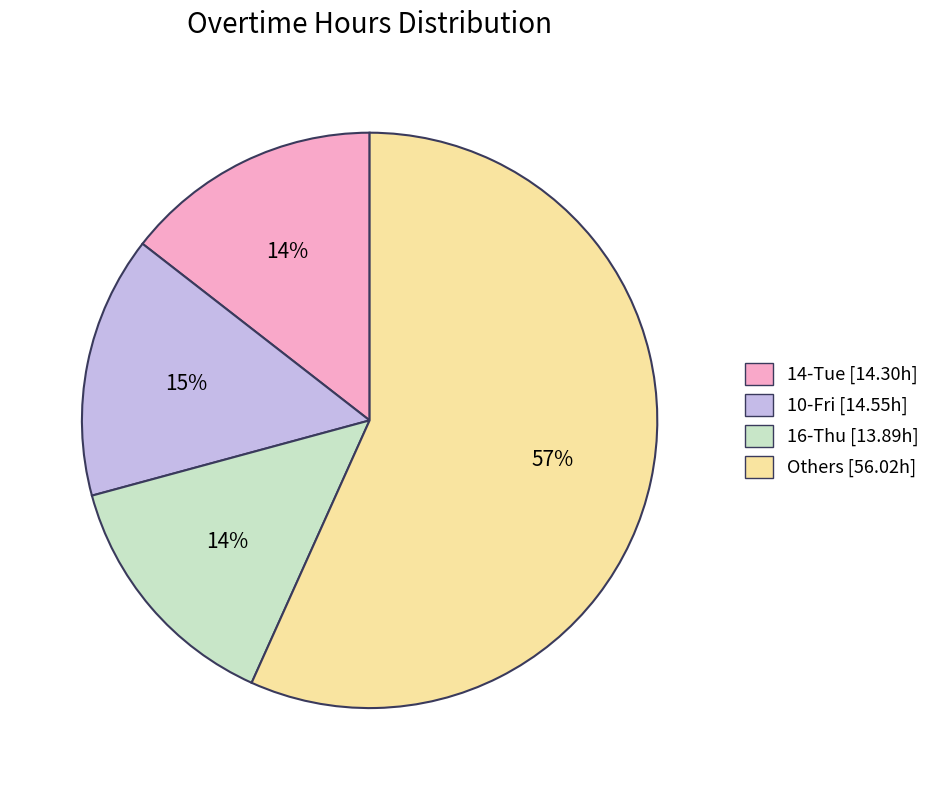

Is there any slice that represents more than half of the pie?

Yes